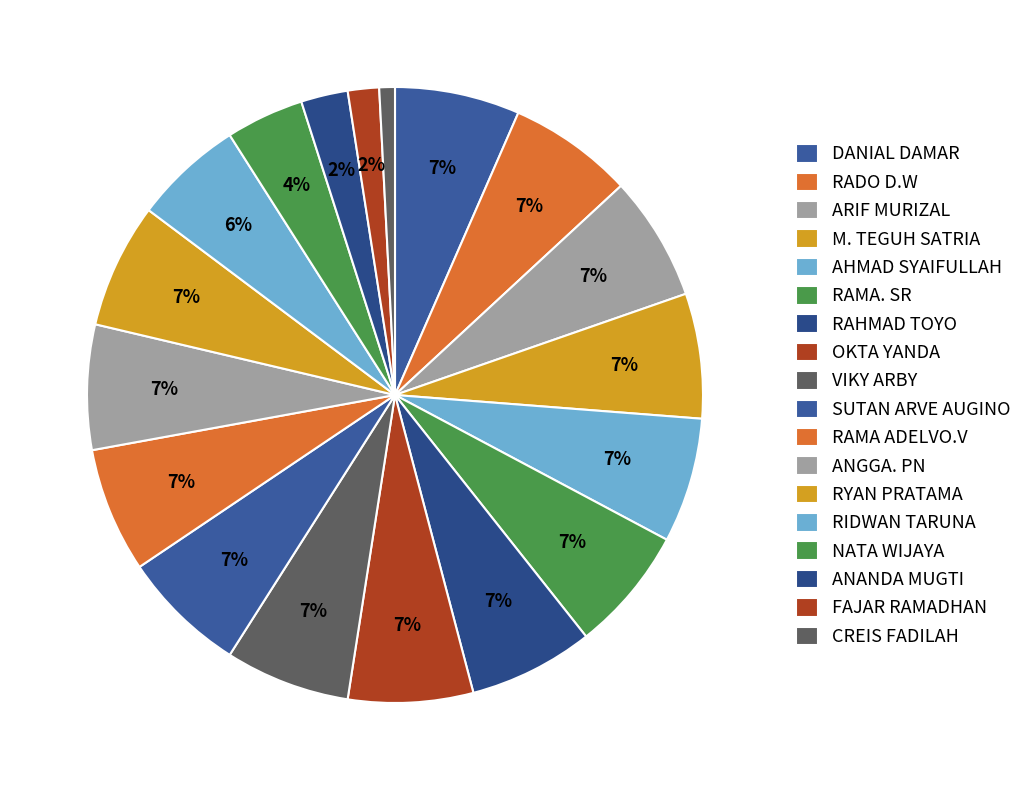

How many segments does this pie chart have?

18